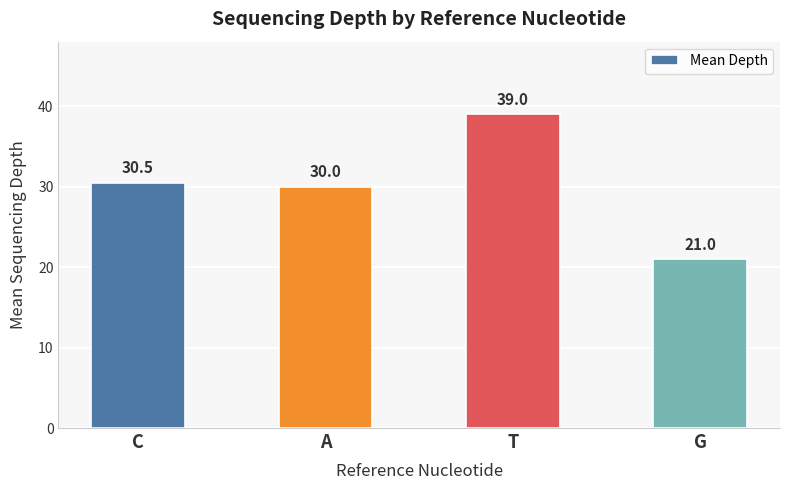

The value at A is 39.3. True or false?

False